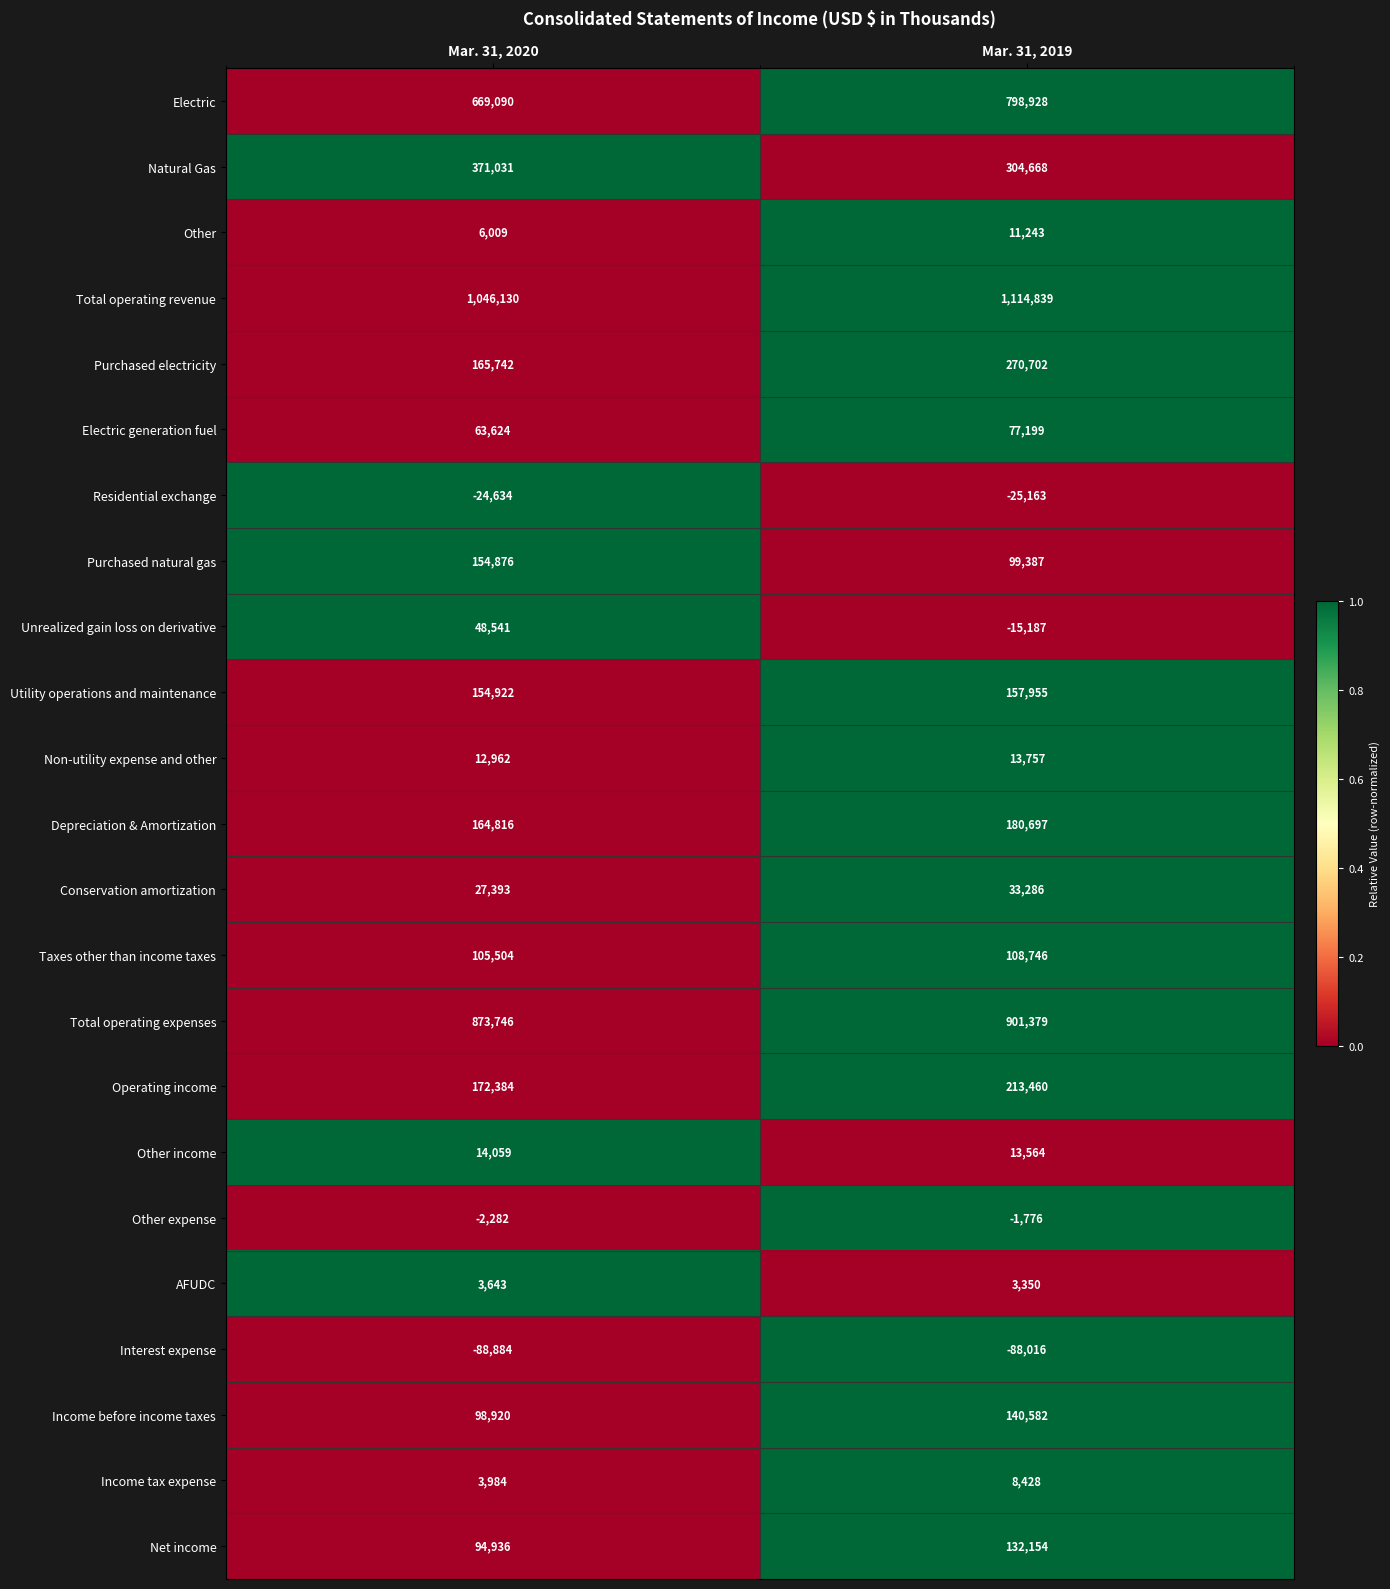

Read the Operating income value at Mar. 31, 2019, to the nearest 10.

213460